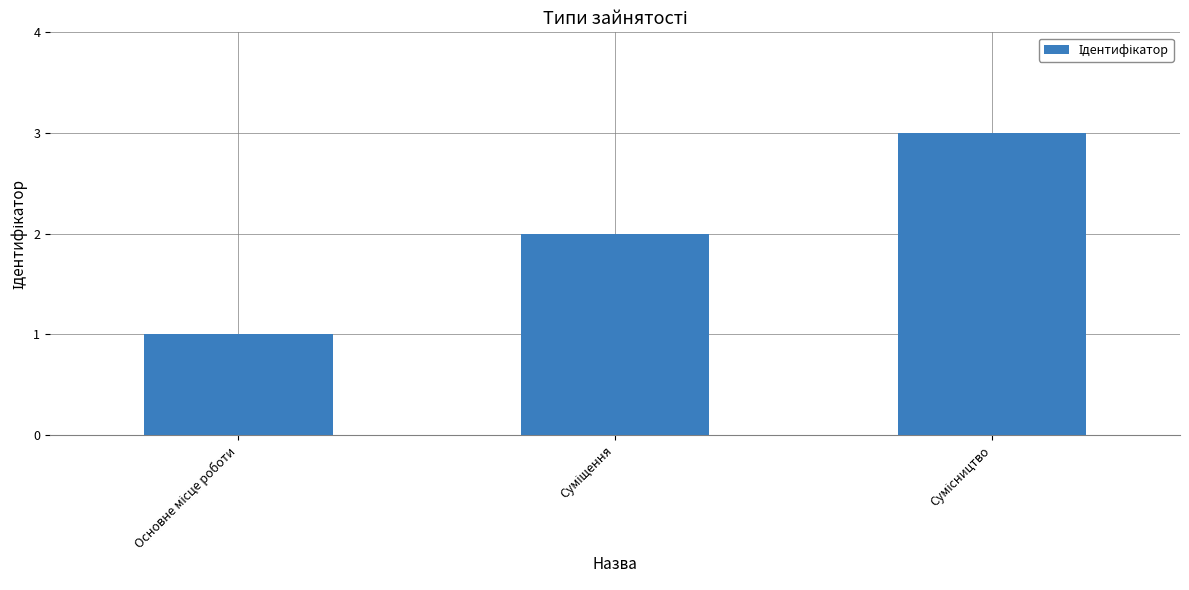

What is the greatest value displayed?

3